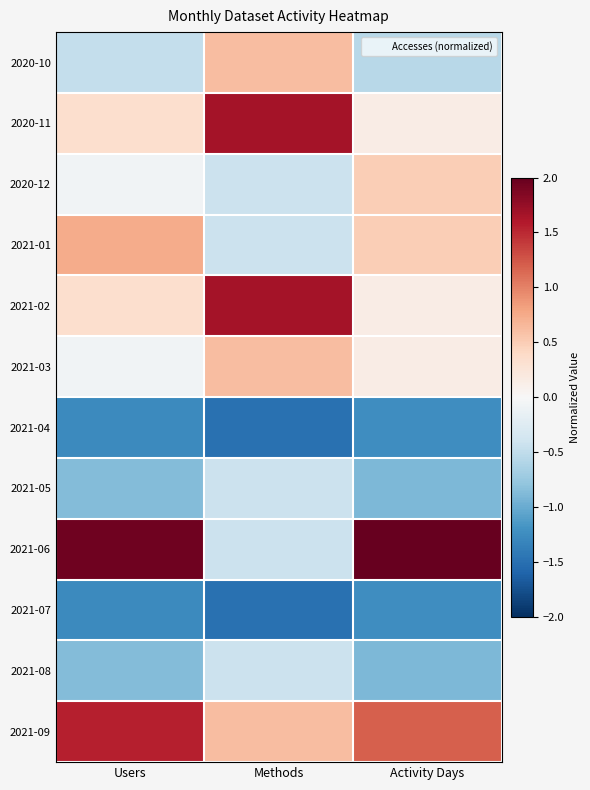

Reading left to right, what are all the values shown in this chart?

2020-10: Users=-0.5	Methods=0.6	Activity Days=-0.6
2020-11: Users=0.3	Methods=1.7	Activity Days=0.1
2020-12: Users=-0.1	Methods=-0.4	Activity Days=0.5
2021-01: Users=0.7	Methods=-0.4	Activity Days=0.5
2021-02: Users=0.3	Methods=1.7	Activity Days=0.1
2021-03: Users=-0.1	Methods=0.6	Activity Days=0.1
2021-04: Users=-1.3	Methods=-1.5	Activity Days=-1.2
2021-05: Users=-0.9	Methods=-0.4	Activity Days=-0.9
2021-06: Users=2.0	Methods=-0.4	Activity Days=2.0
2021-07: Users=-1.3	Methods=-1.5	Activity Days=-1.2
2021-08: Users=-0.9	Methods=-0.4	Activity Days=-0.9
2021-09: Users=1.5	Methods=0.6	Activity Days=1.2